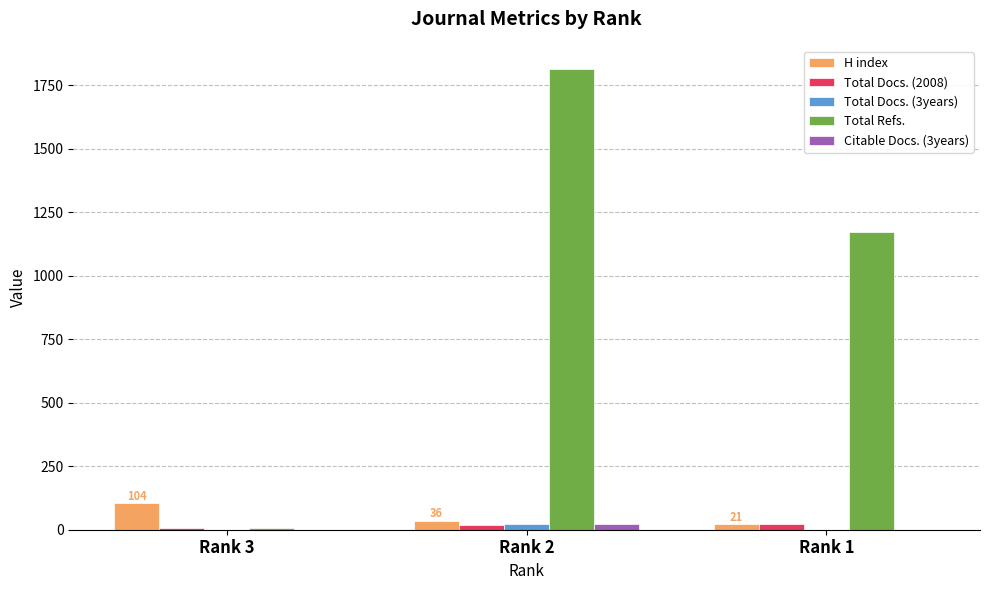

How many Total Docs. (3years) values are between 0 and 23?

3